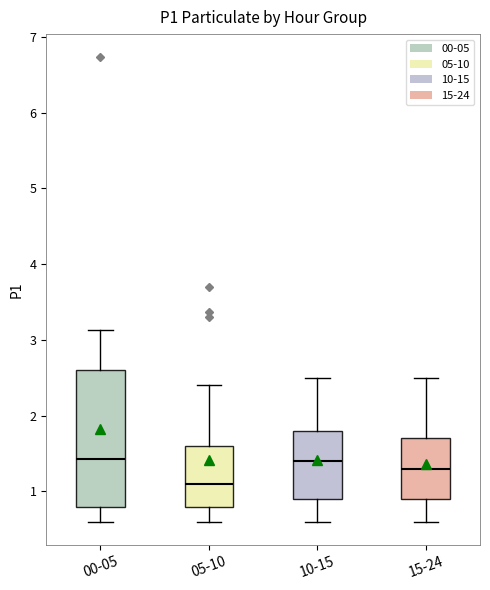

Where is the upper edge of the box for 00-05 on the y-axis? The values are not printed on the chart, so give them approximately, as read against the axis.

2.6